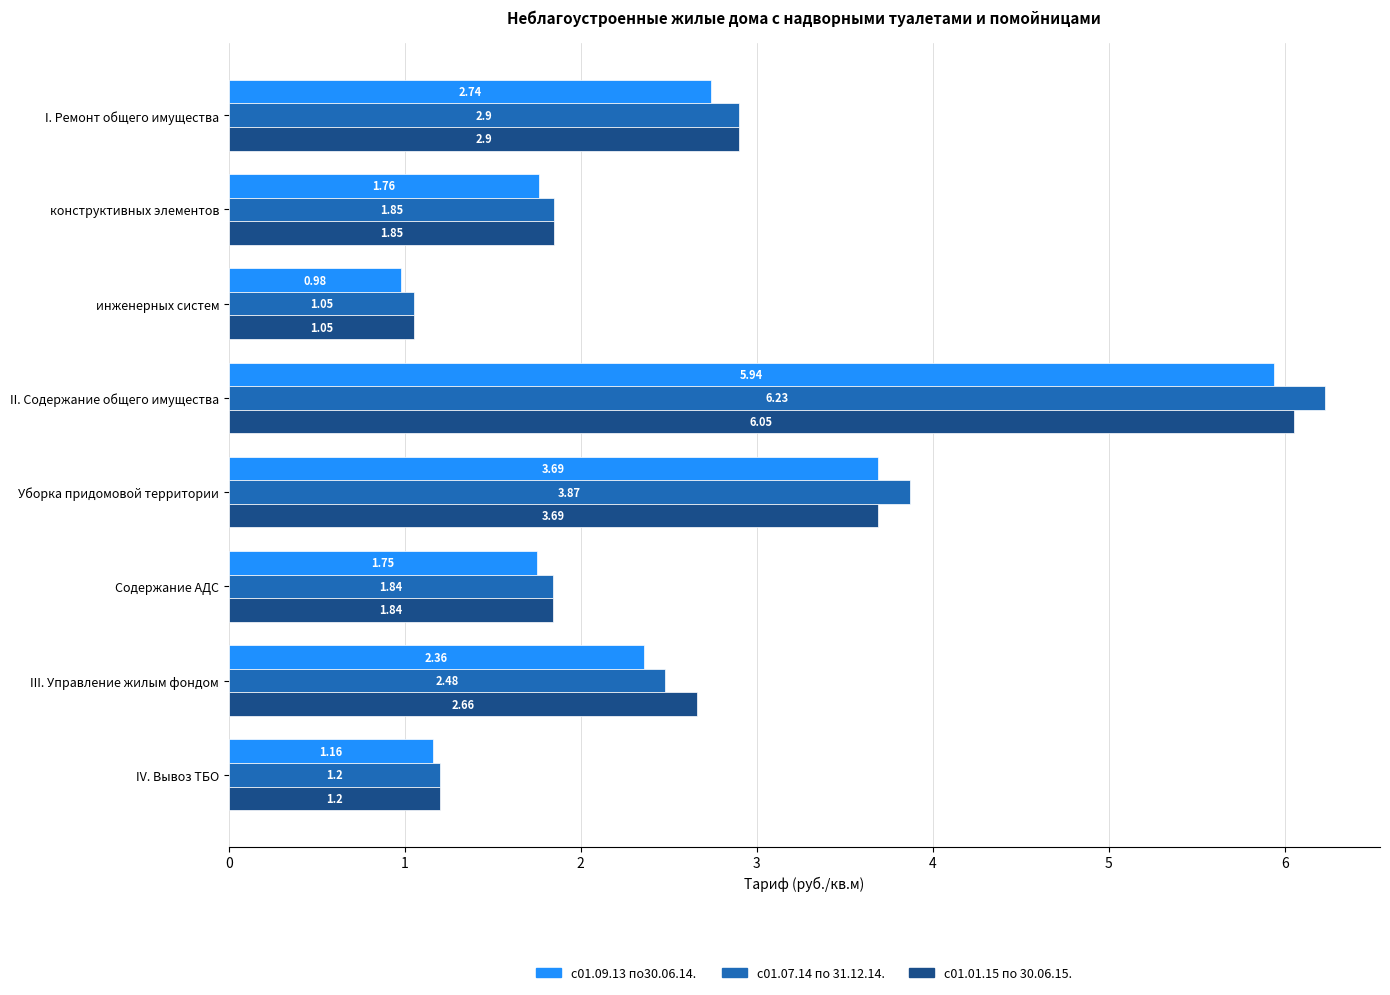

At which label is с01.07.14 по 31.12.14. closest to 3?

I. Ремонт общего имущества